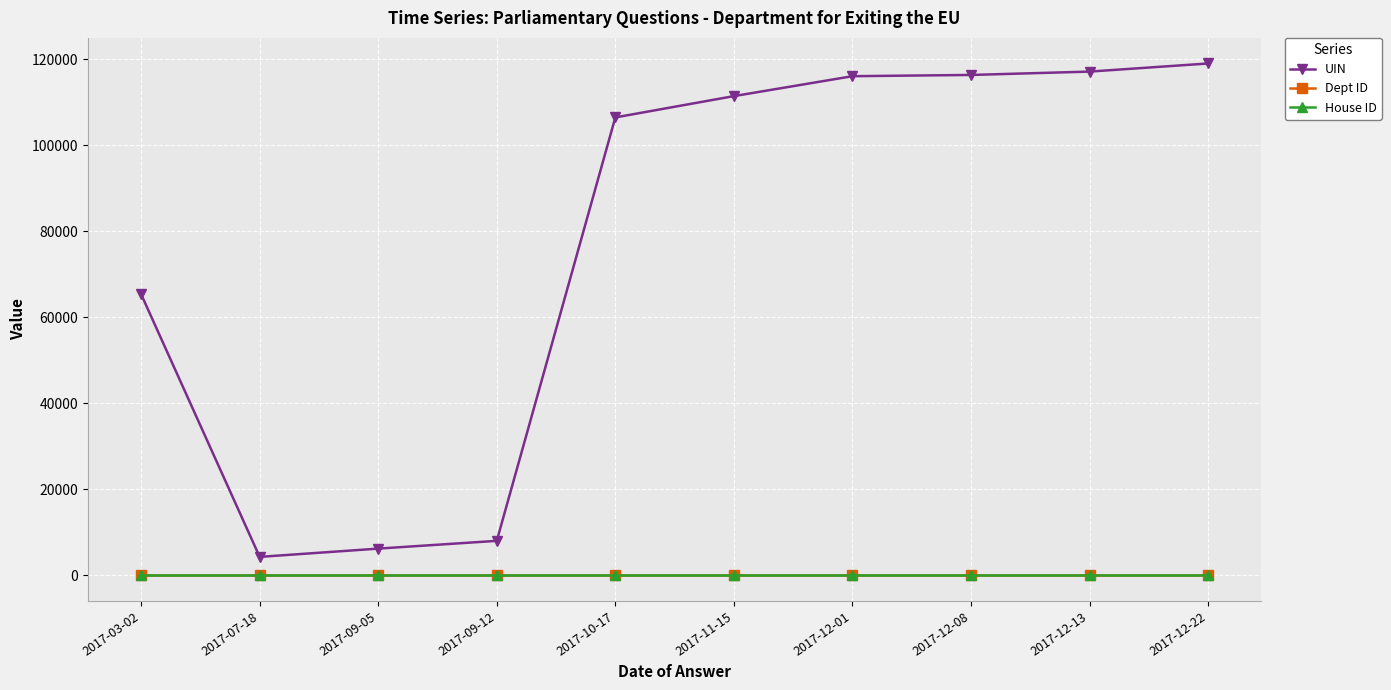

Which series has the widest spread of values?

UIN